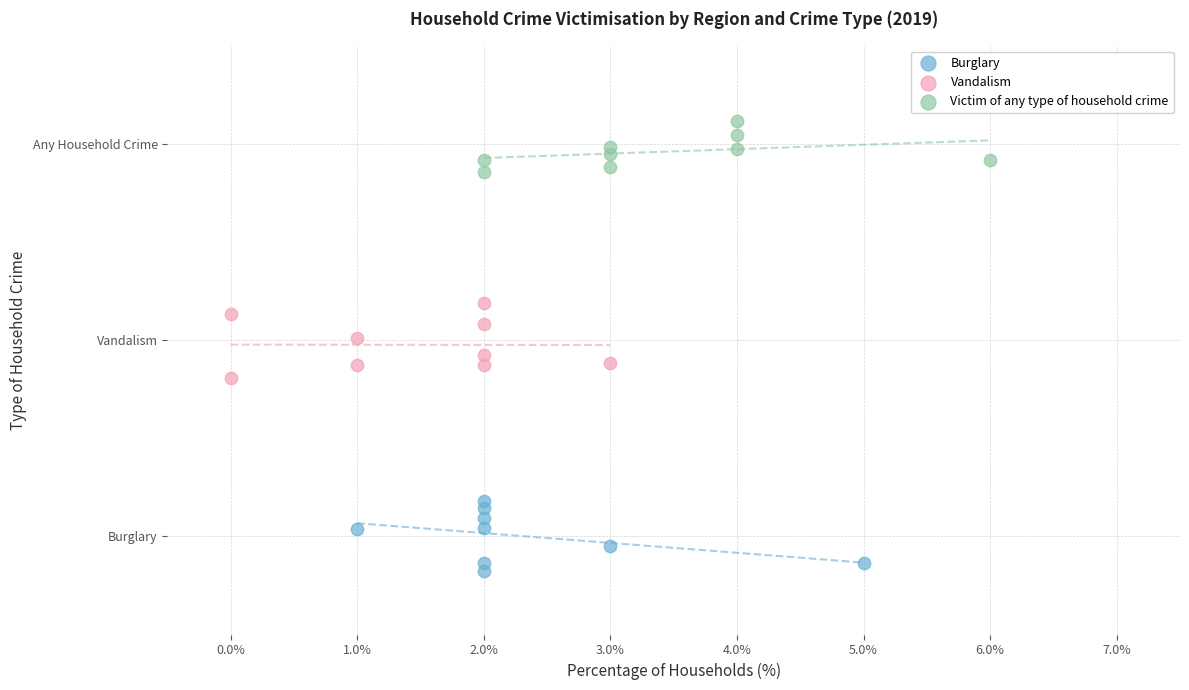

What are all the series names shown in the legend?

Burglary, Vandalism, Victim of any type of household crime